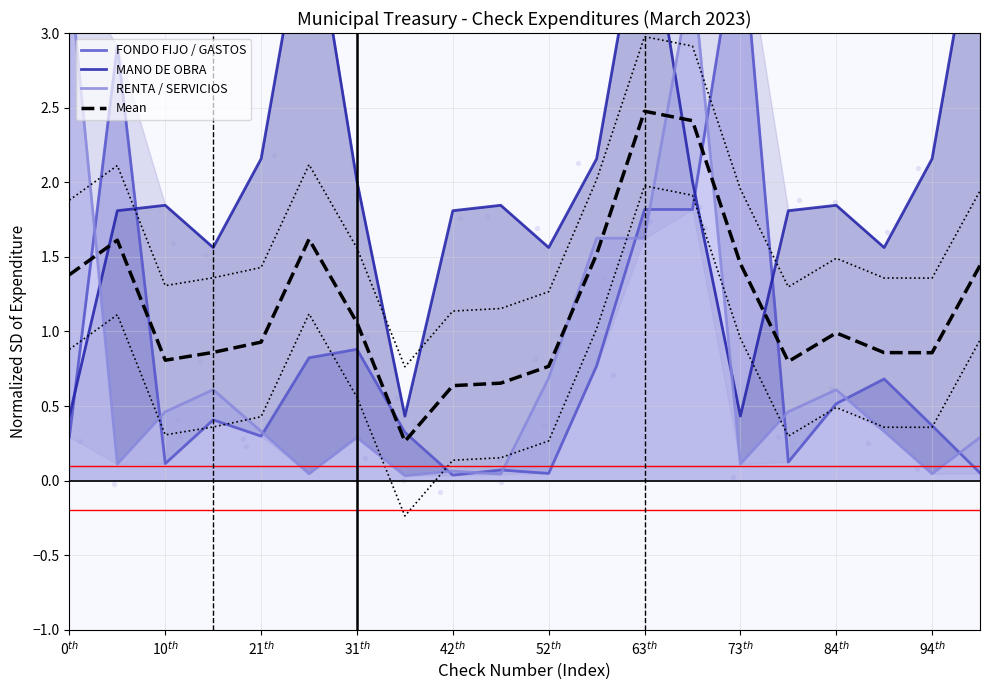

Which series contains the lowest Y value?

RENTA / SERVICIOS